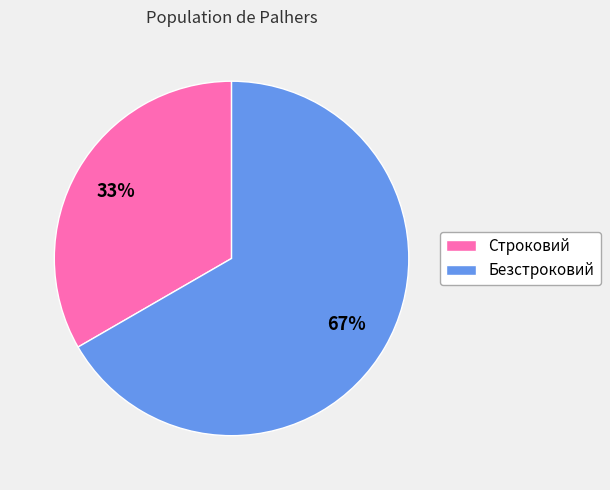

Combined, do Строковий and Безстроковий account for over 50%?

Yes